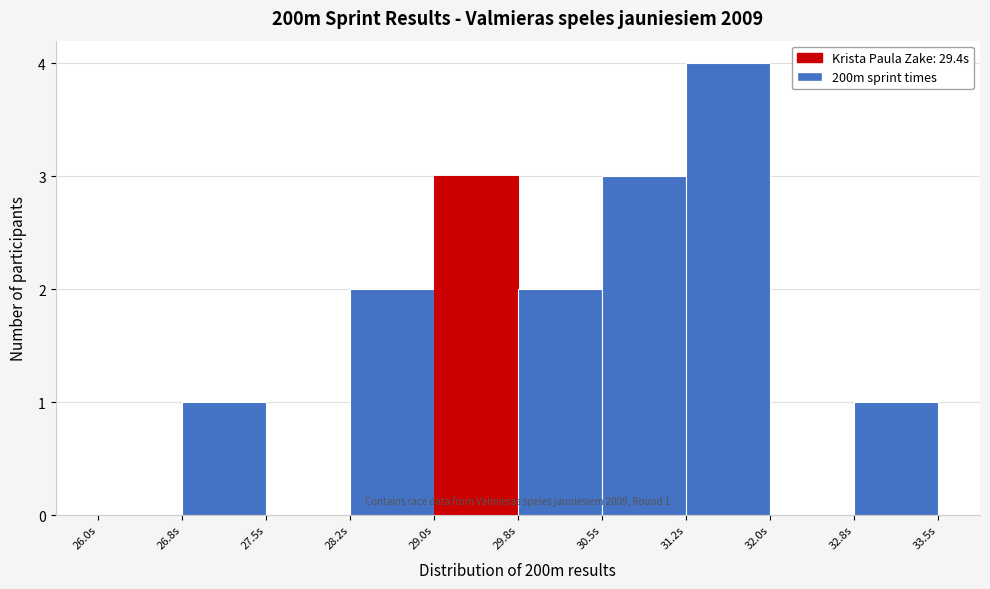

Reading left to right, list every bar in this chart as the range it spans on the x-axis followed by its height. Neither the bar edges nor the heights are printed on the chart, so give them approximately, as read against the axes.

26.00 to 26.75: 0
26.75 to 27.50: 1
27.50 to 28.25: 0
28.25 to 29.00: 2
29.00 to 29.75: 3
29.75 to 30.50: 2
30.50 to 31.25: 3
31.25 to 32.00: 4
32.00 to 32.75: 0
32.75 to 33.50: 1